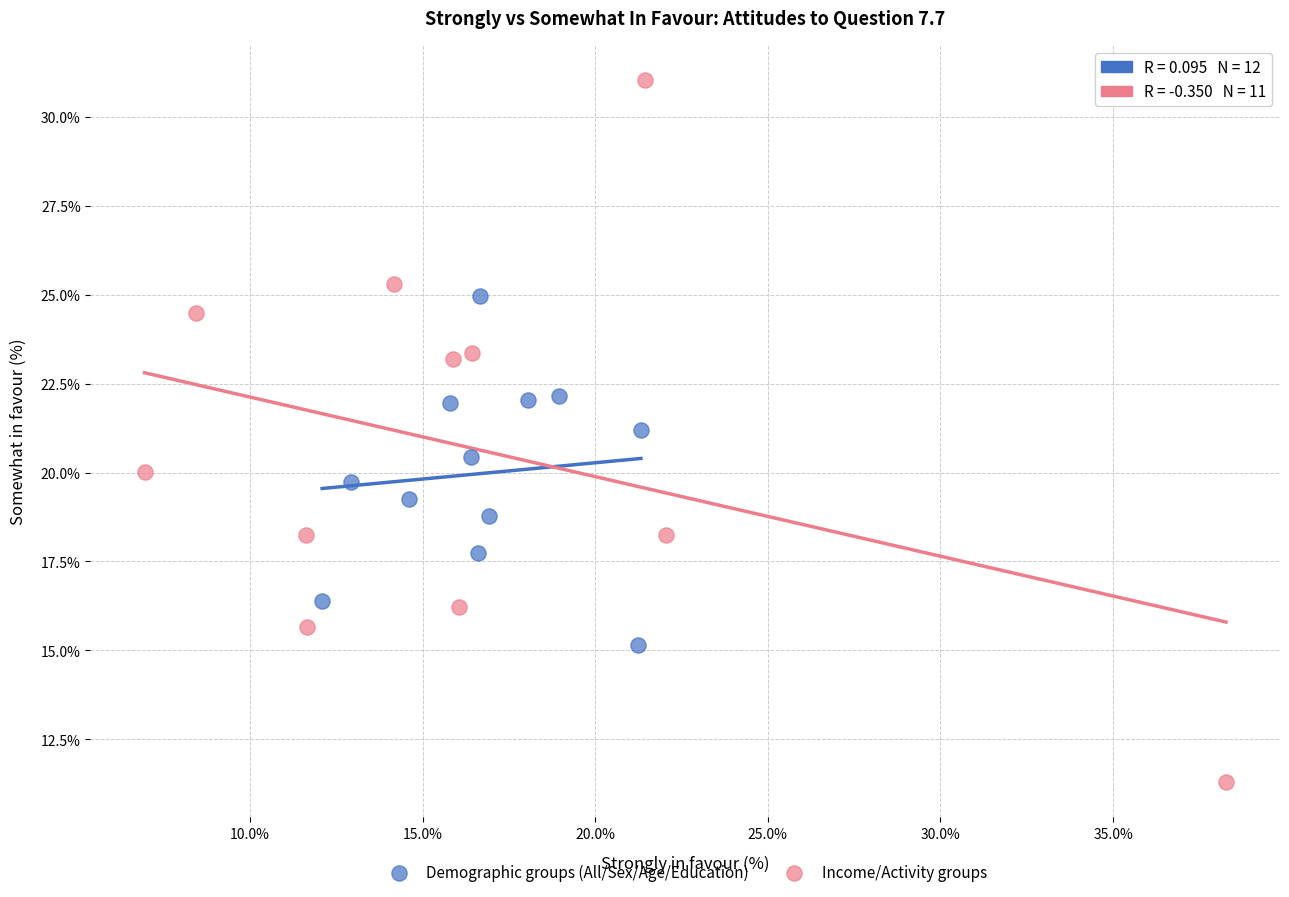

Which series has the widest spread of Y values?

Income/Activity groups